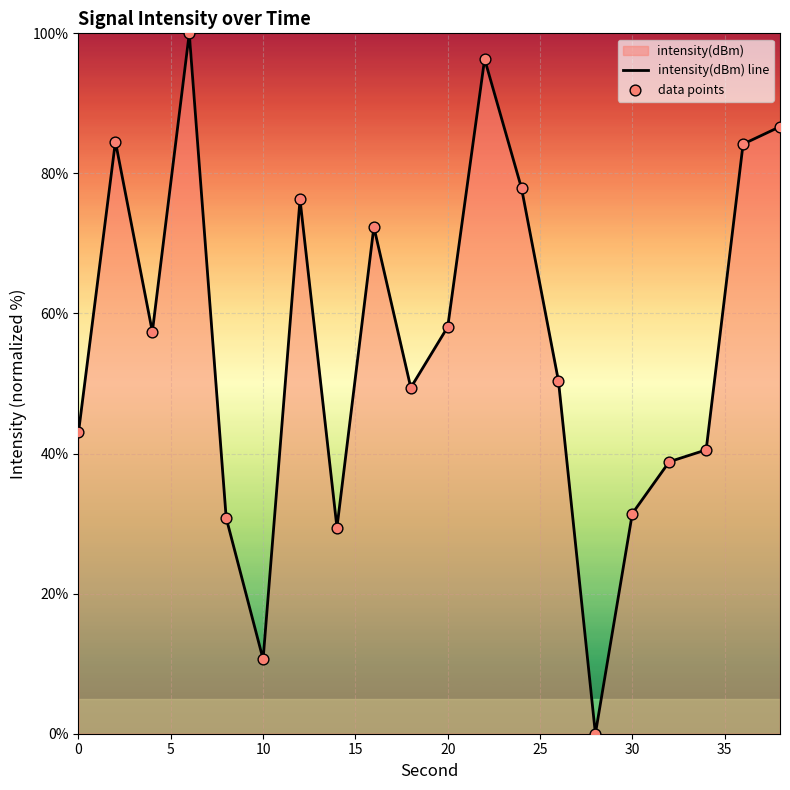

At how many categories does at least one series exceed 67?

8